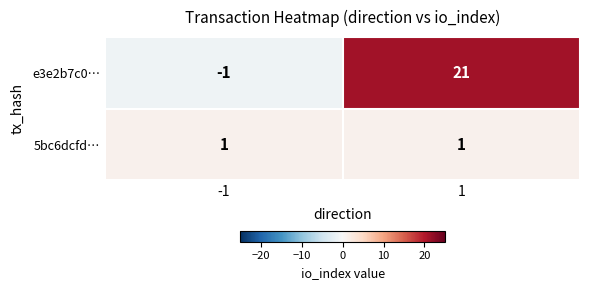

What is the spread (max minus min) of values at 1?

20